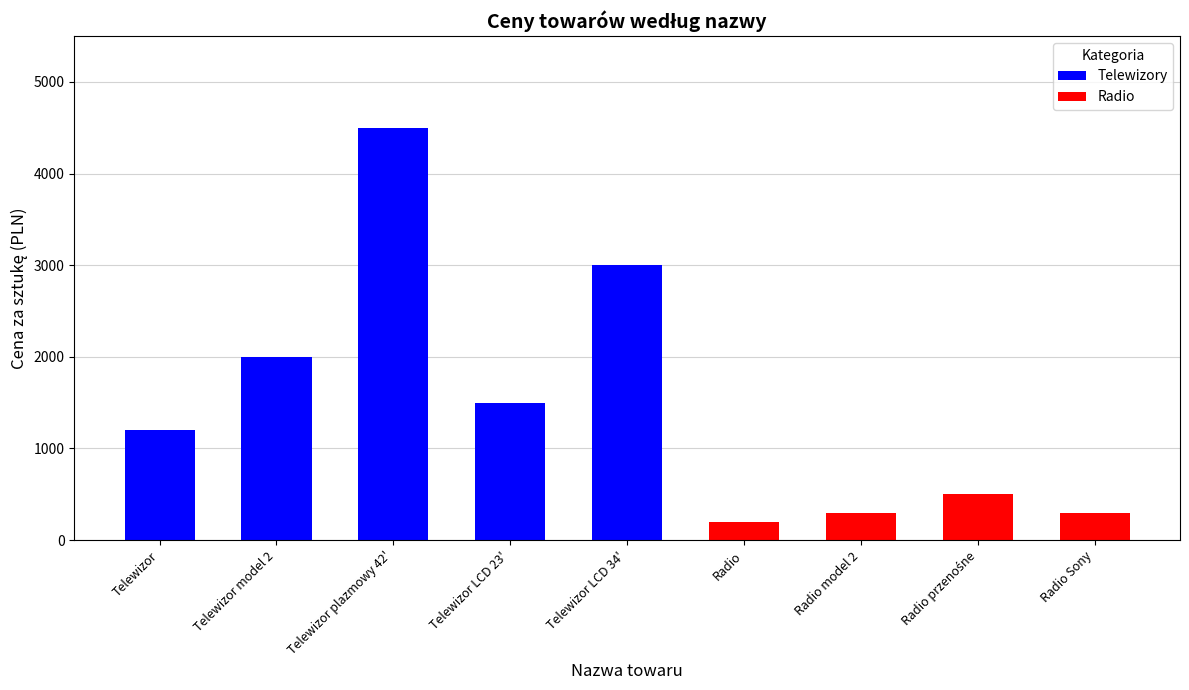

What is the total value across all series at Telewizor plazmowy 42'?

4500